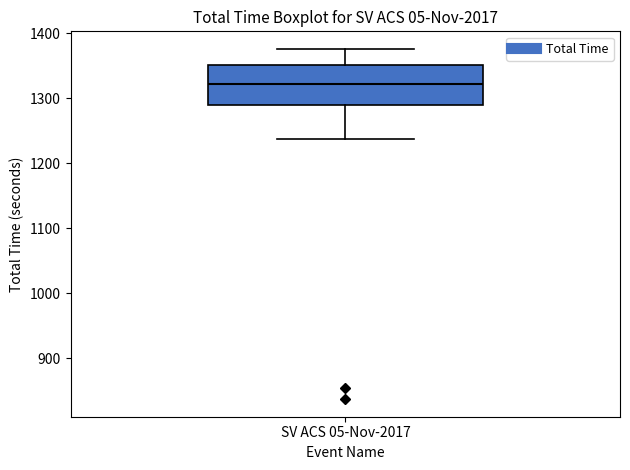

Read this box plot against the y-axis: the position of the median line, the range covered by the box, and the ends of both whiskers. The values are not printed on the chart, so give them approximately, as read against the axis.

median 1320, box 1290 to 1350, whiskers 1240 to 1380